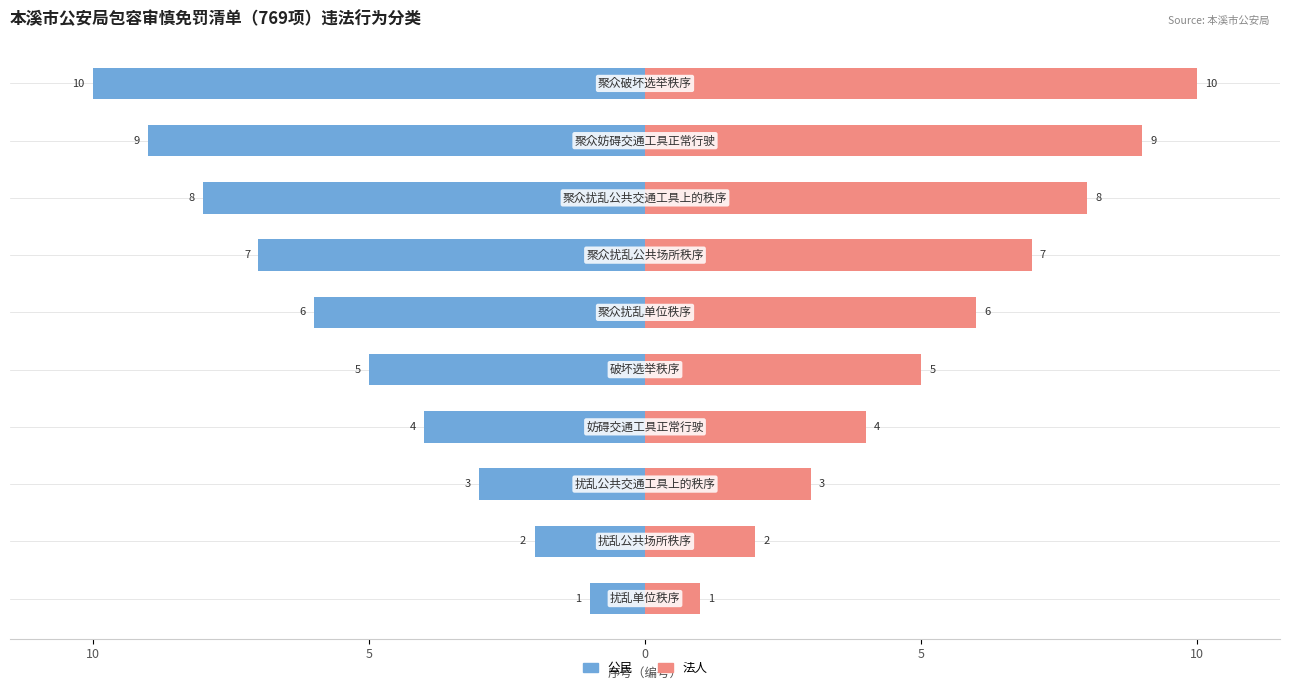

What is the average value of the 法人 series?

6